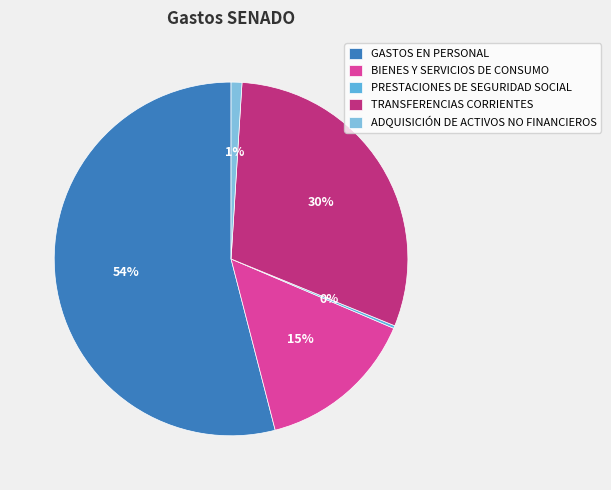

Is ADQUISICIÓN DE ACTIVOS NO FINANCIEROS the majority of the pie?

No